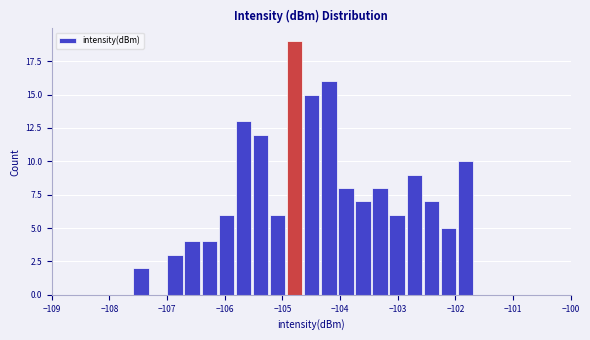

Read against the x-axis, roughly where is the centre of the tallest bar?

-104.8